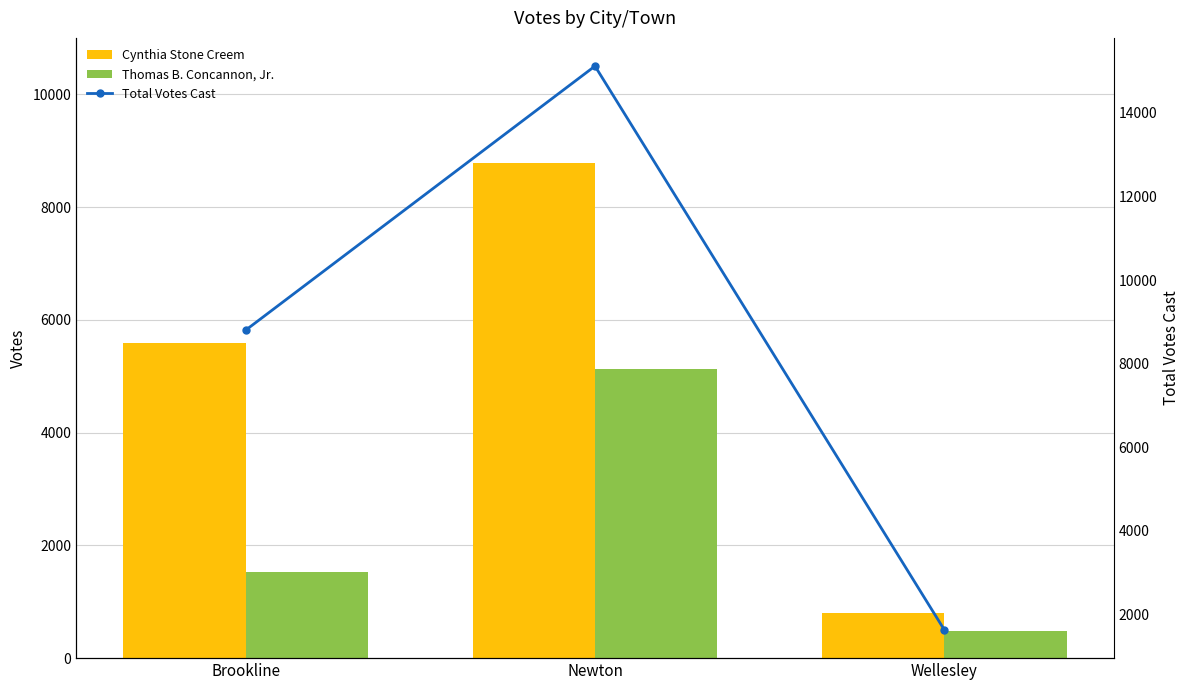

The Thomas B. Concannon, Jr. series shows 5136 at Newton. True or false?

True